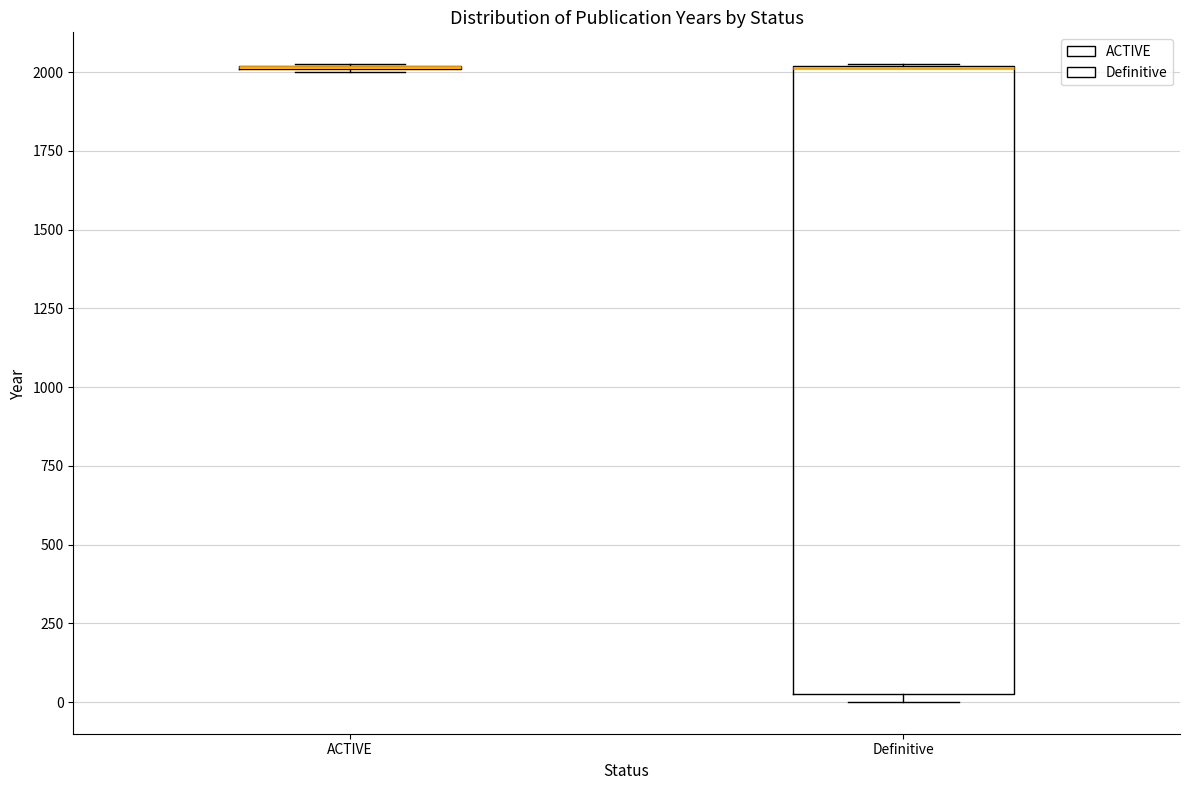

Reading left to right, read every box against the y-axis: the position of its median line, the range the box covers, and the ends of its whiskers. The values are not printed on the chart, so give them approximately, as read against the axis.

ACTIVE: box collapsed to a line at 2000, whiskers 2000 to 2050
Definitive: median 2000 (drawn on the box's upper edge), box 50 to 2000, whiskers 0 to 2050